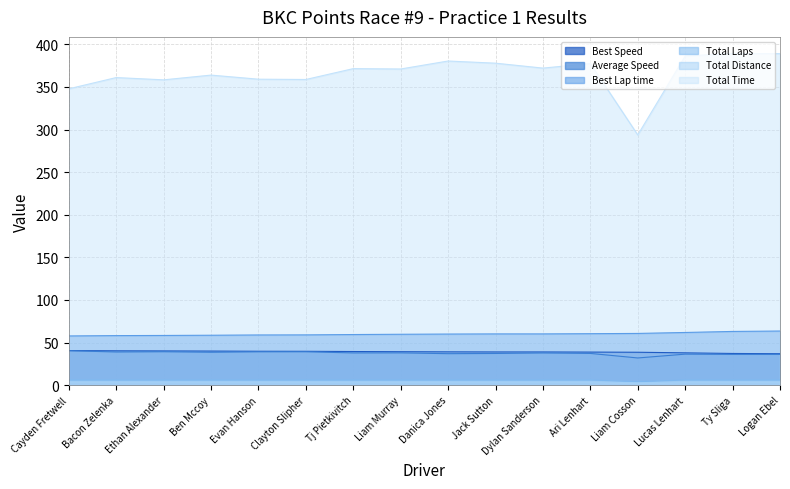

What position from the right is Cayden Fretwell?

16